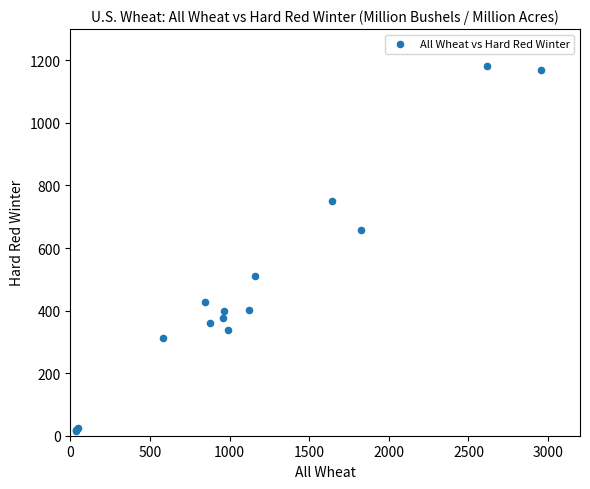

What Y value in the scatter plot is closest to 598?

659.0